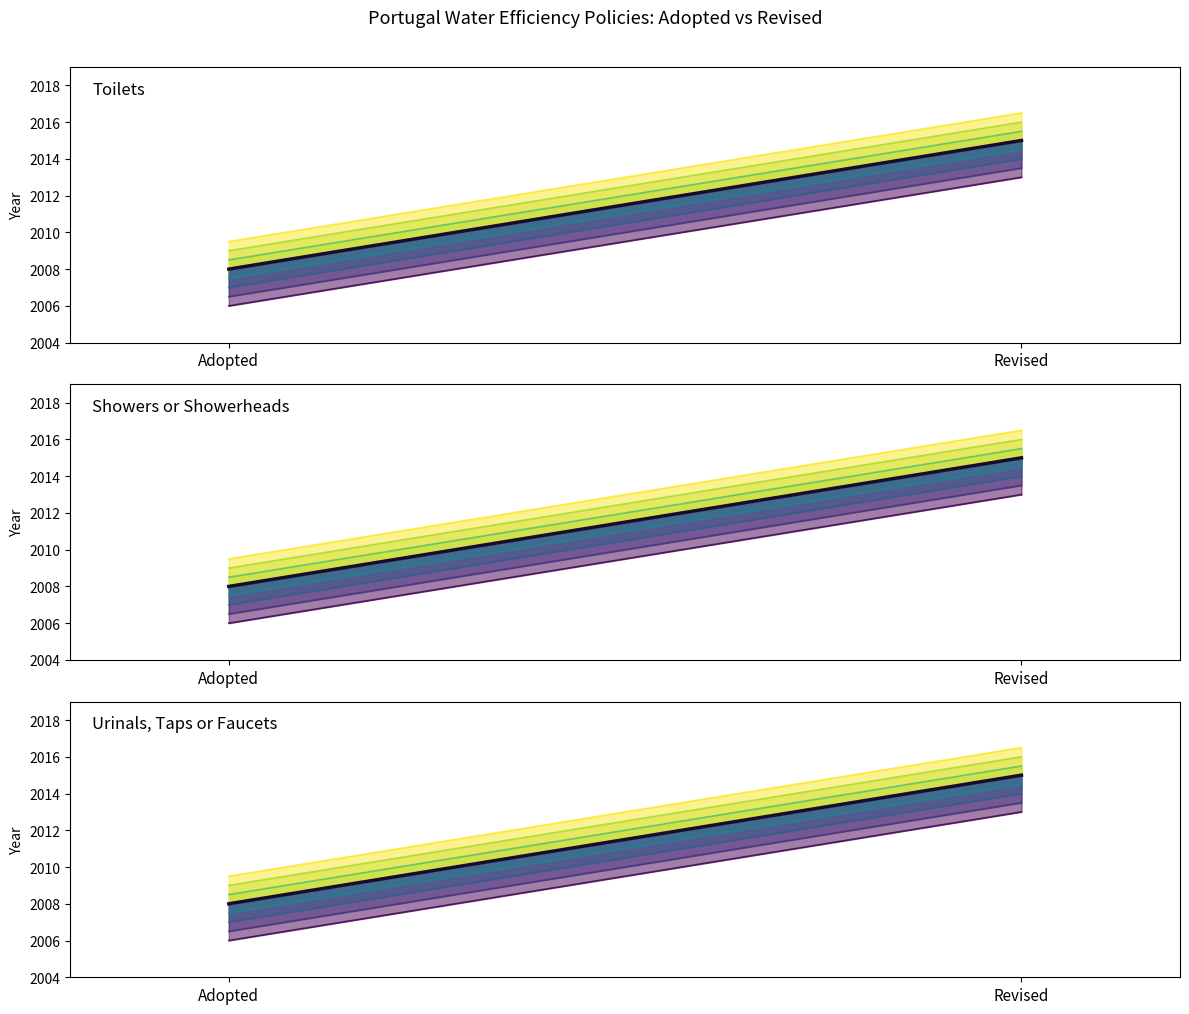

Is the value of Showers or Showerheads at Revised greater than the value of Urinals, Taps or Faucets at Adopted?

Yes